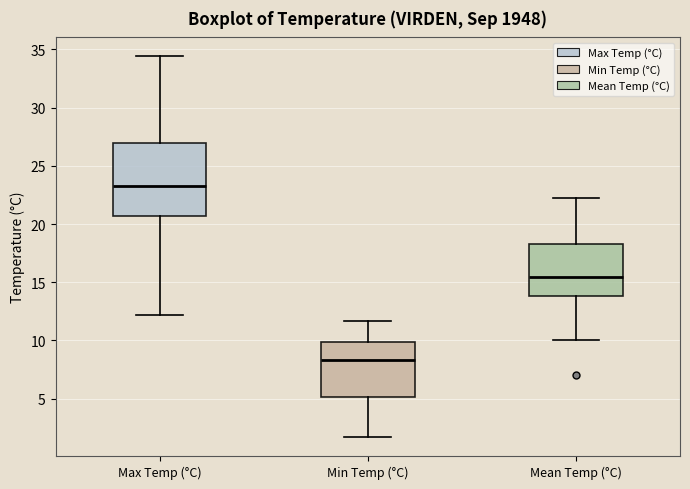

Which box is the tallest, from its lower edge to its upper edge?

Max Temp (°C)